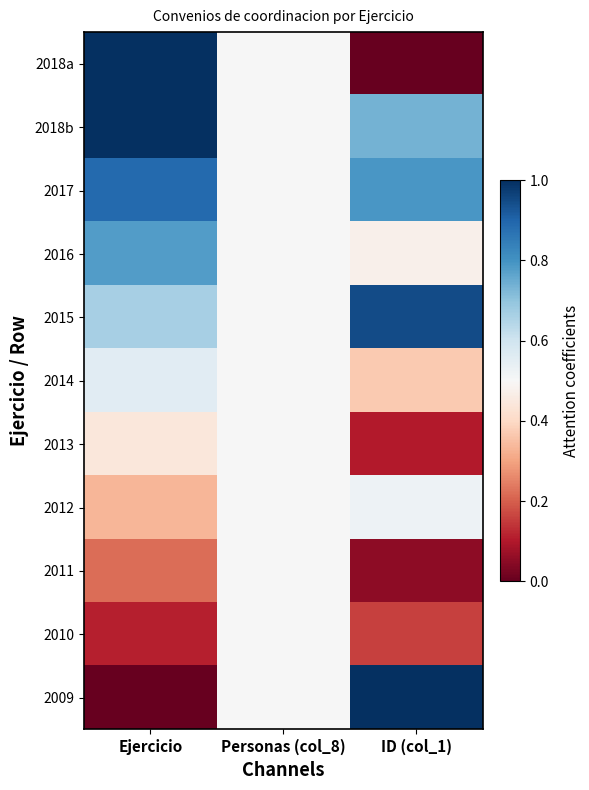

Which has a higher value, ID (col_1) or Ejercicio?

Ejercicio